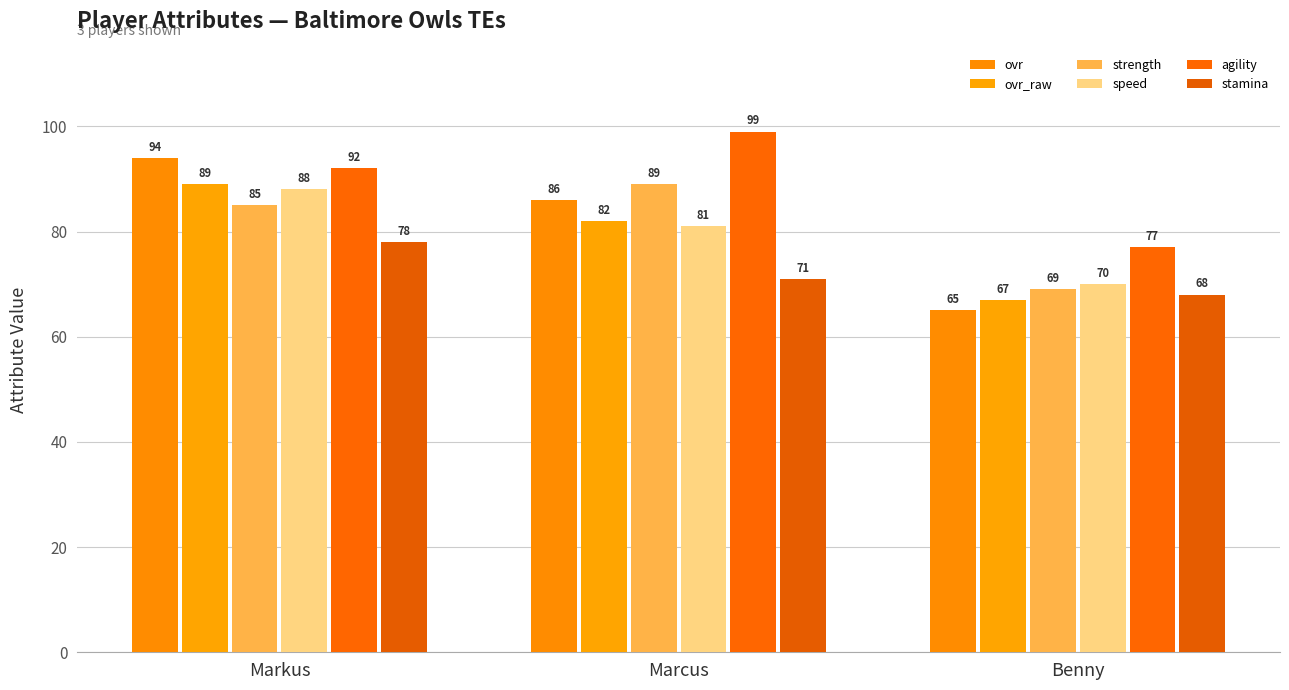

At which label is agility closest to 88?

Markus